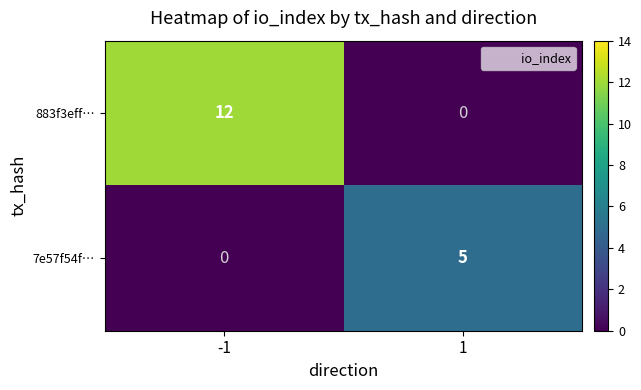

What is the greatest value displayed?

12